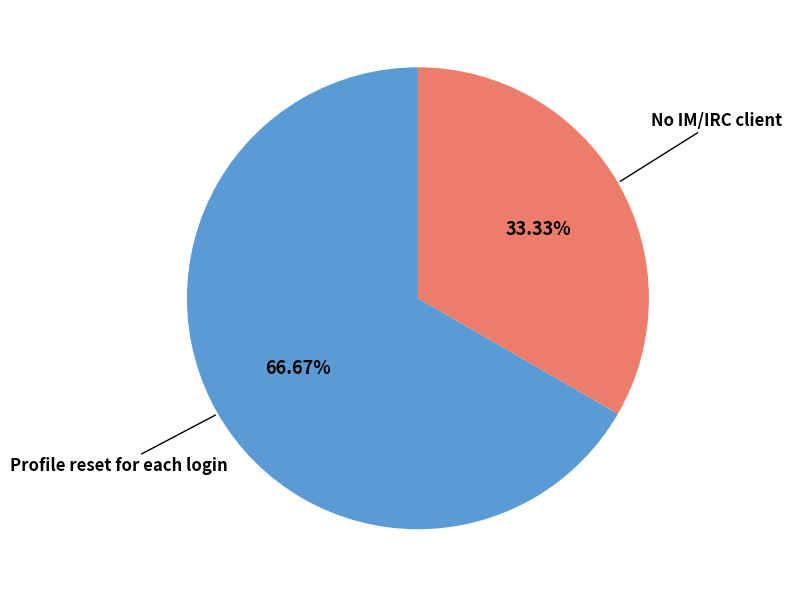

Is there any slice that represents more than half of the pie?

Yes